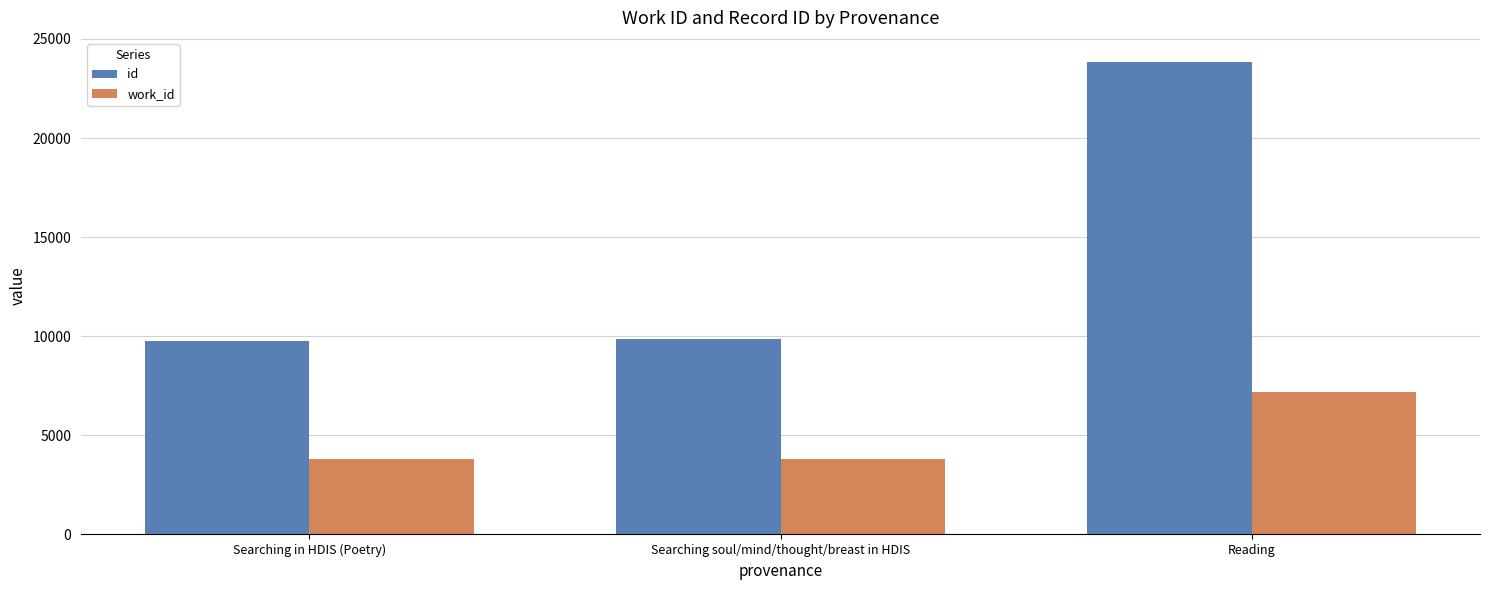

What is the sum of all id values?

43478.0